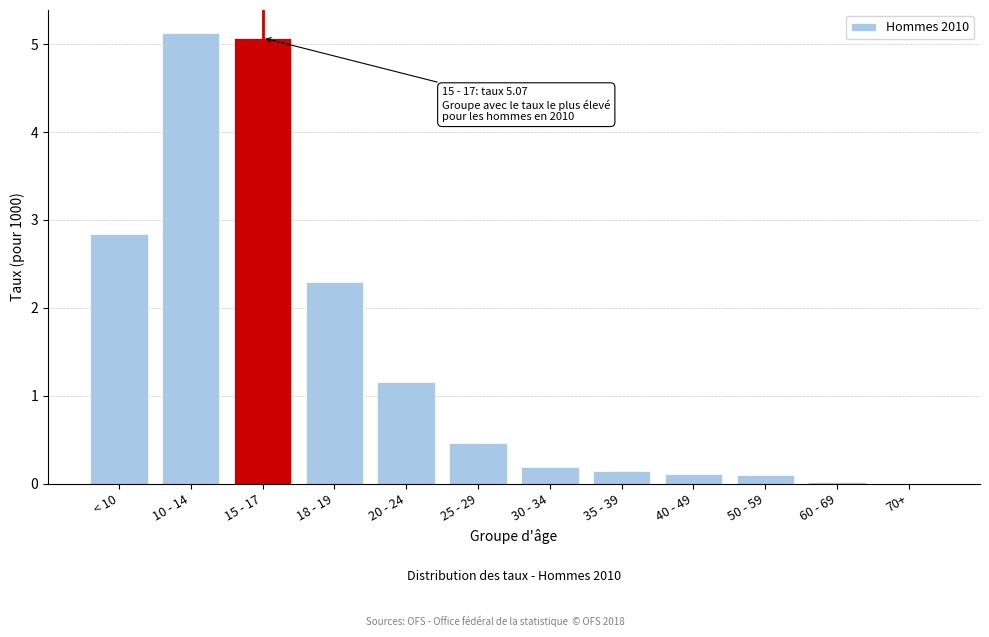

What is the ratio of the value at 20 - 24 to the value at 18 - 19?

0.5